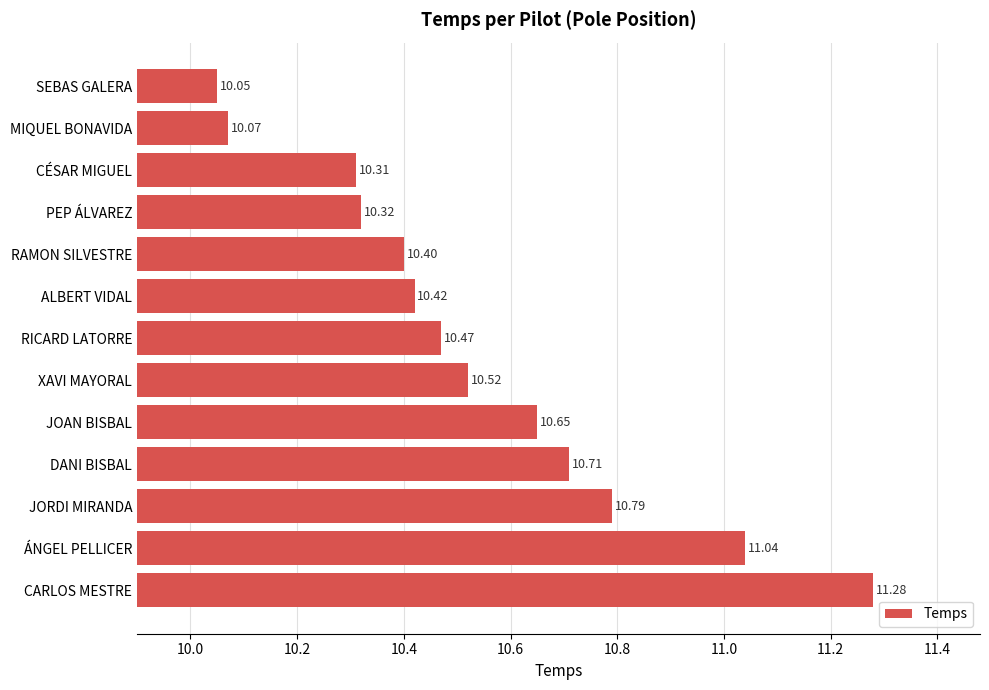

What is the change in value from XAVI MAYORAL to SEBAS GALERA?

-0.5